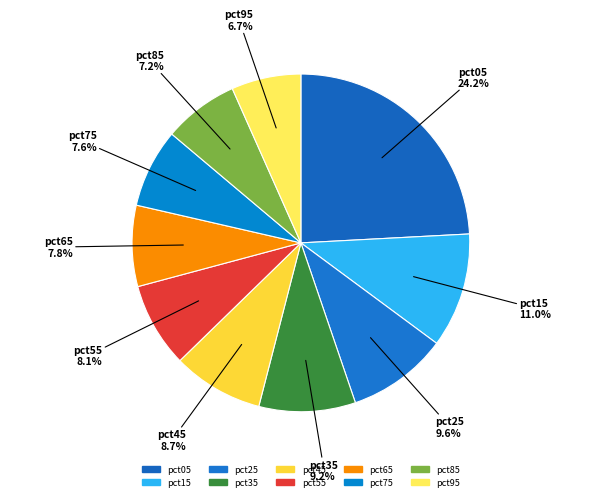

What is the total percentage of pct65 and pct55?

15.9%